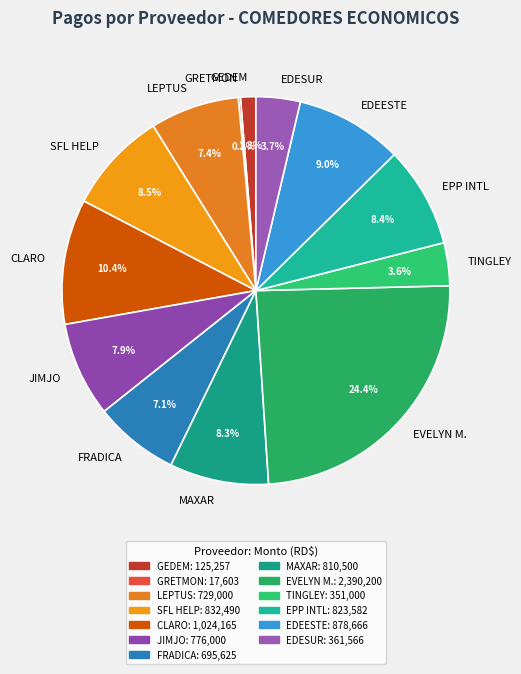

What is the largest slice in the pie chart?

EVELYN M.